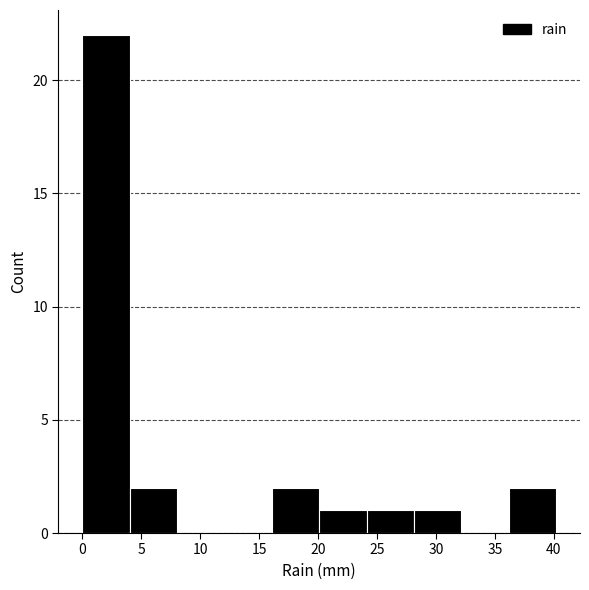

Reading left to right, list every bar in this chart as the range it spans on the x-axis followed by its height. Neither the bar edges nor the heights are printed on the chart, so give them approximately, as read against the axes.

0 to 4: 22
4 to 8: 2
8 to 12: 0
12 to 16: 0
16 to 20: 2
20 to 24: 1
24 to 28: 1
28 to 32: 1
32 to 36: 0
36 to 40: 2